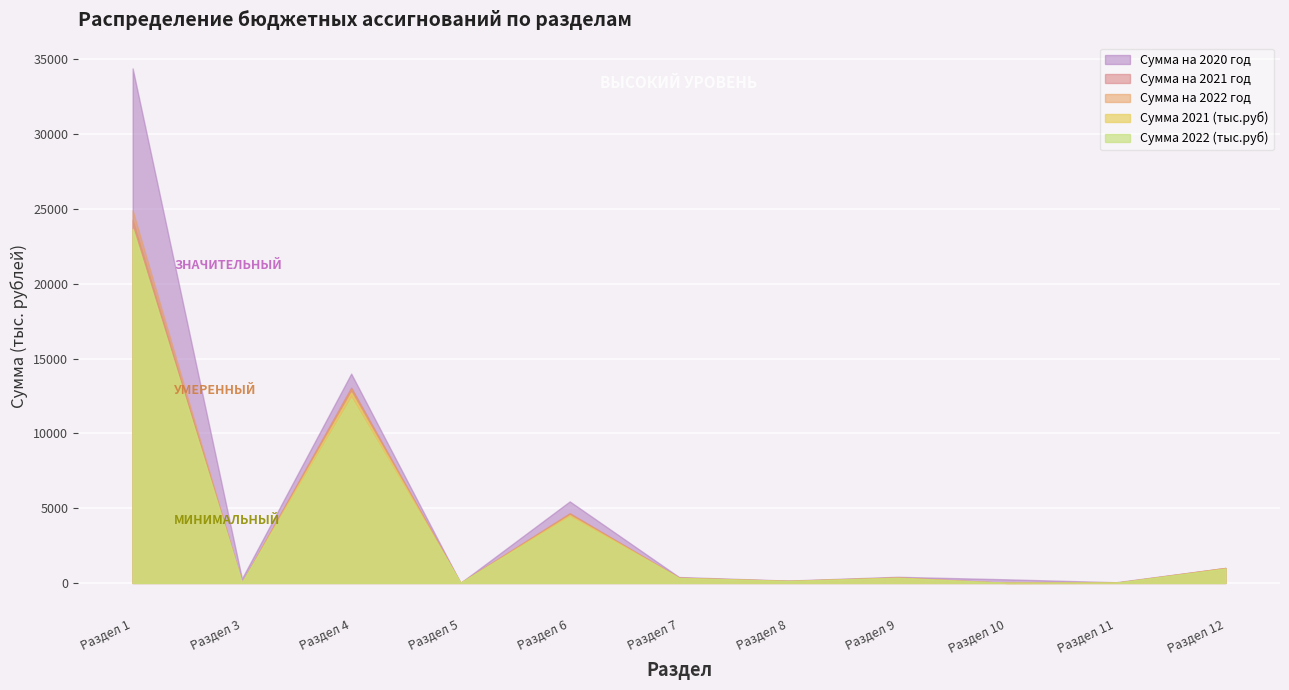

In Сумма 2021 (тыс), how many points are lower than both neighbors (excluding endpoints)?

4